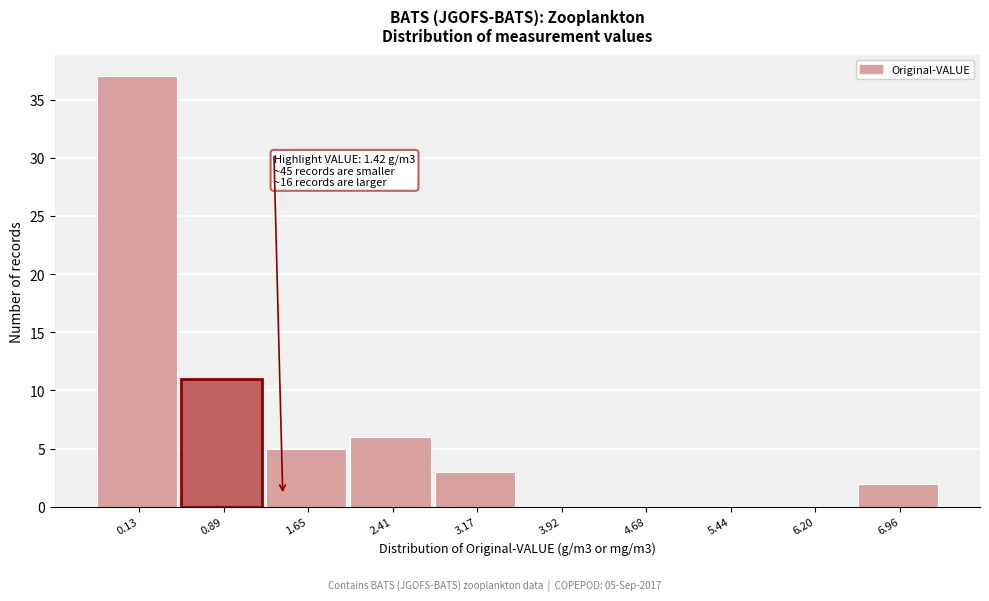

Reading left to right, list all the values displayed in this chart.

0.13=37	0.89=11	1.65=5	2.41=6	3.17=3	3.92=0	4.68=0	5.44=0	6.20=0	6.96=2